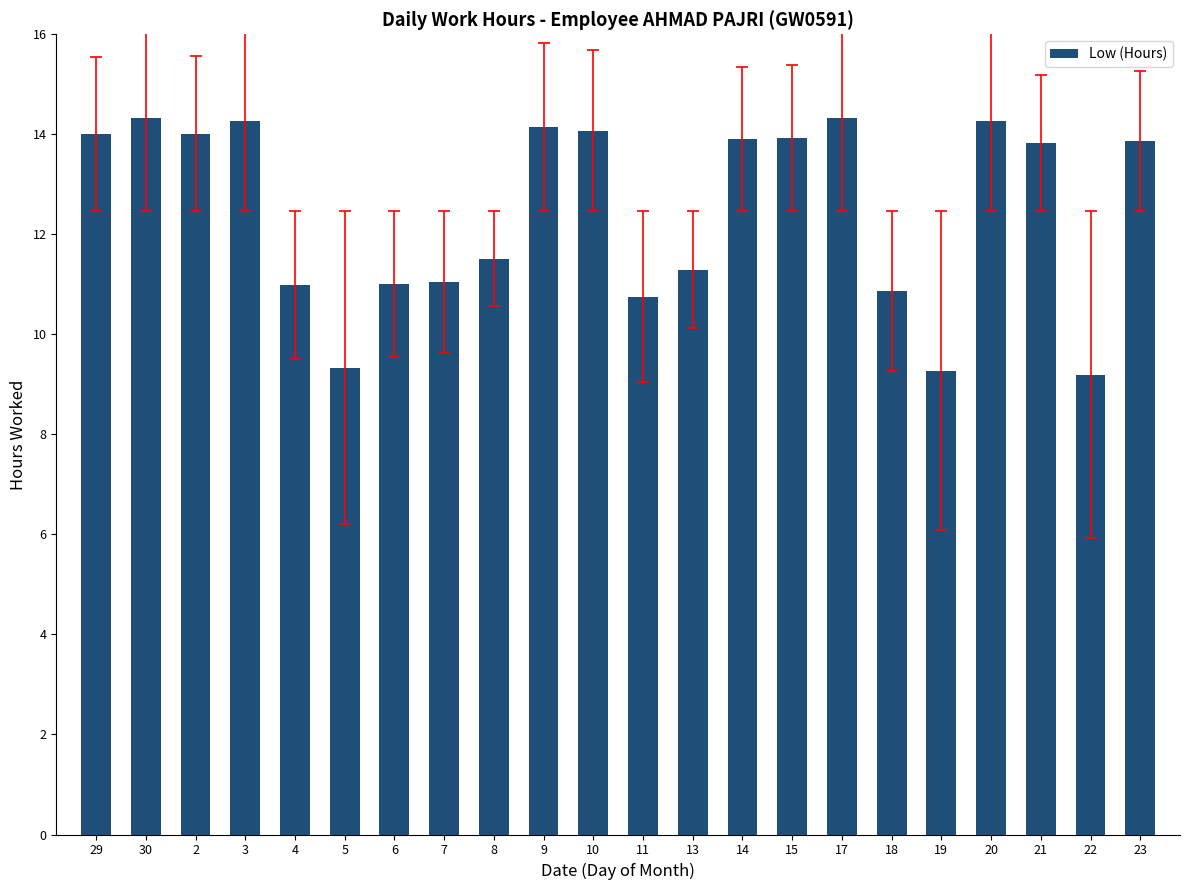

What is the label of the 2nd bar from the left?

30